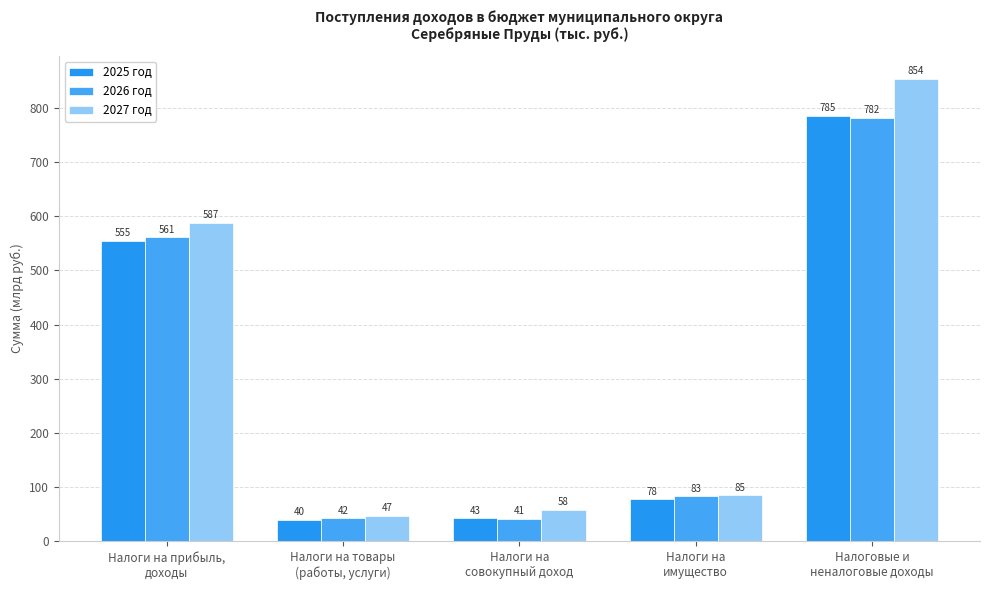

What are all the series names shown in the legend?

2025 год, 2026 год, 2027 год